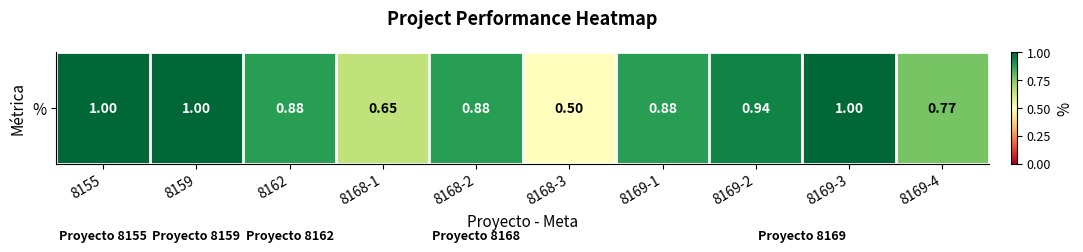

True or false: the data shows 1.4 at 8162.

False